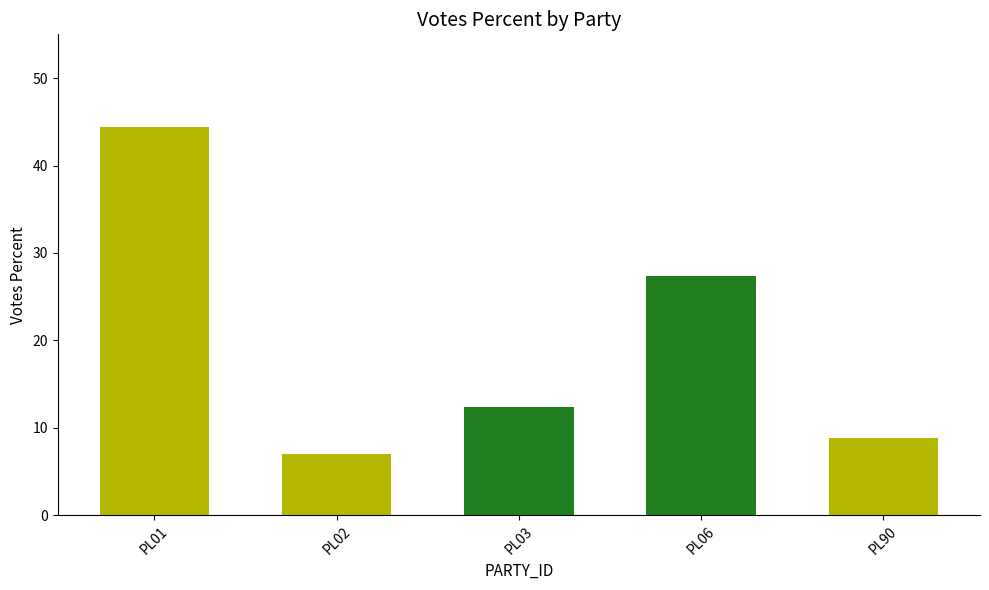

At which label does the data first exceed 12?

PL01